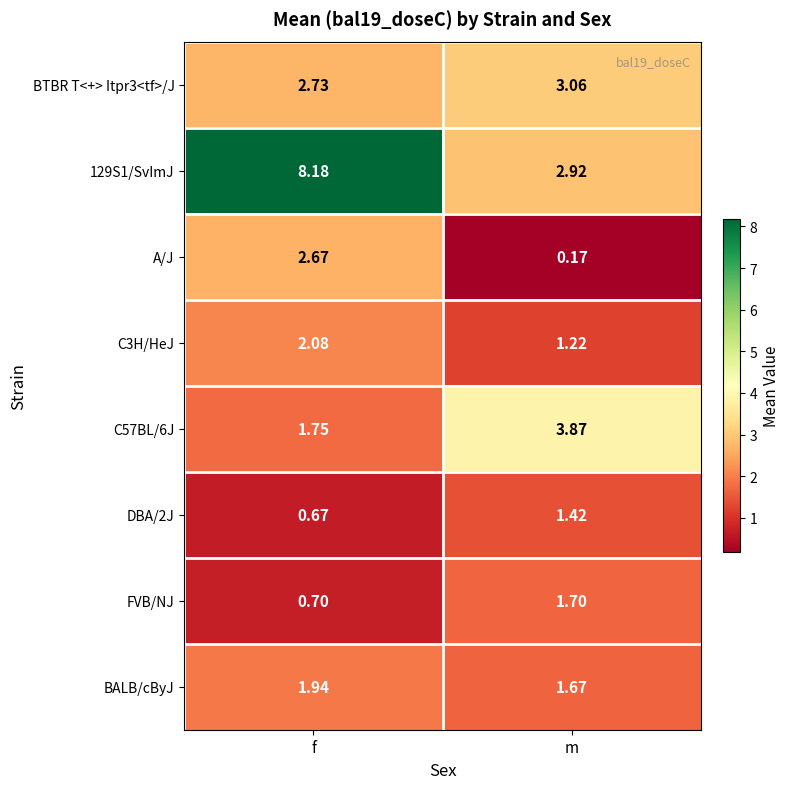

Rank the categories by A/J value from lowest to highest.

m, f